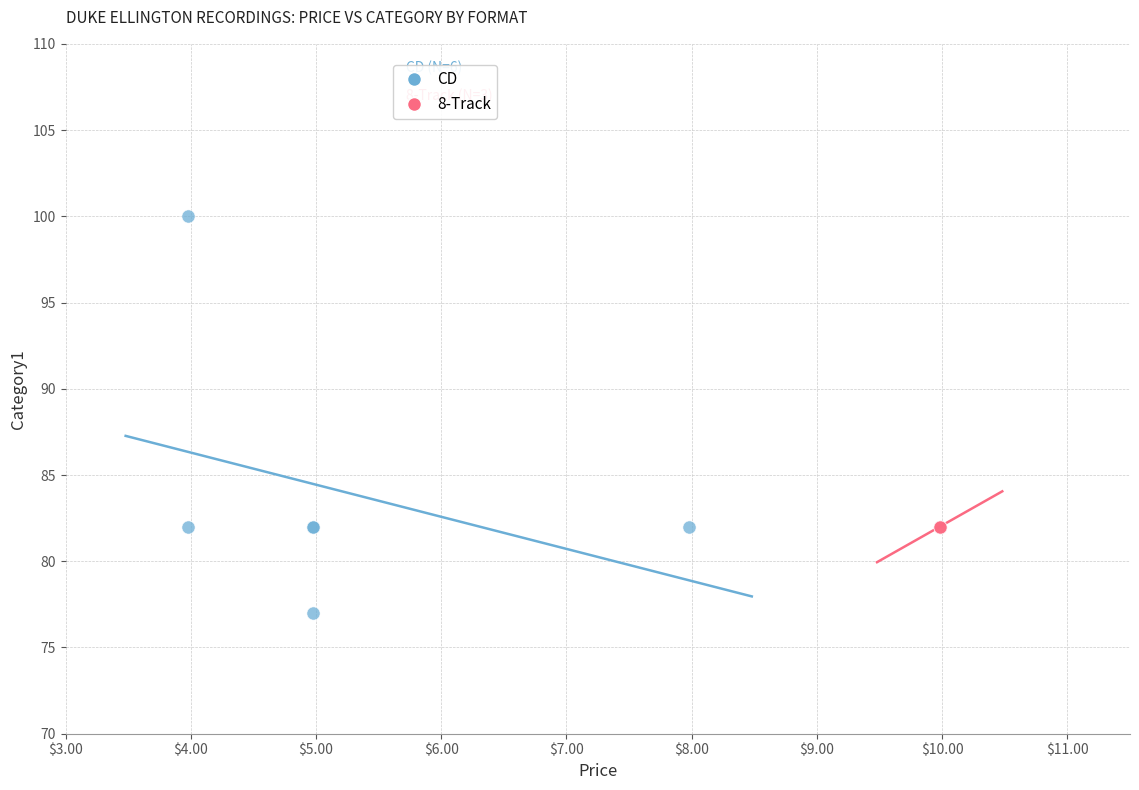

Which series reaches the minimum Y coordinate?

CD